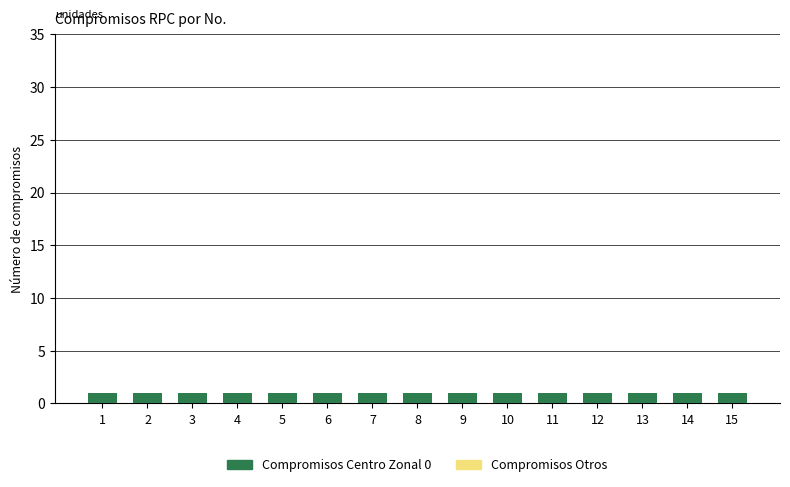

Reading left to right, what are all the values shown in this chart?

Compromisos Centro Zonal 0: 1	1	1	1	1	1	1	1	1	1	1	1	1	1	1
Compromisos Otros: 0	0	0	0	0	0	0	0	0	0	0	0	0	0	0